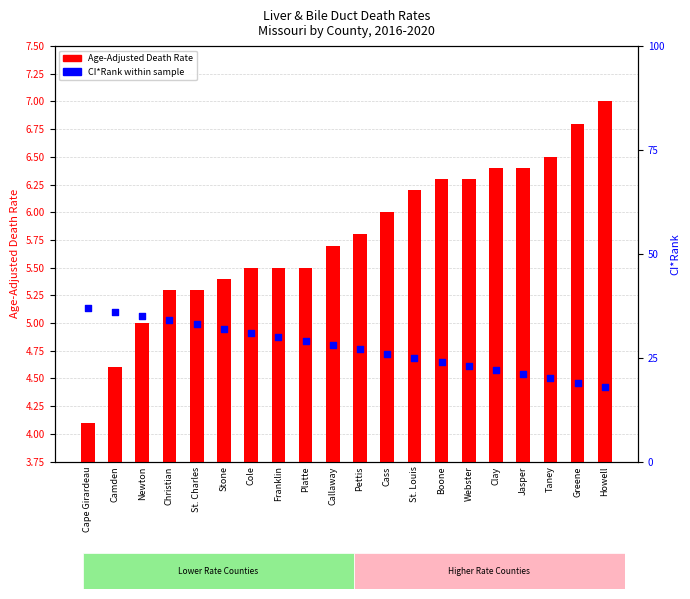

Which series has the widest spread of Y values?

CI*Rank